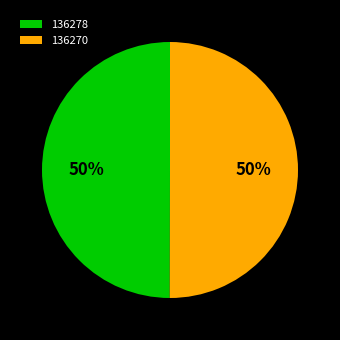

Combined, do 136270 and 136278 account for over 50%?

Yes